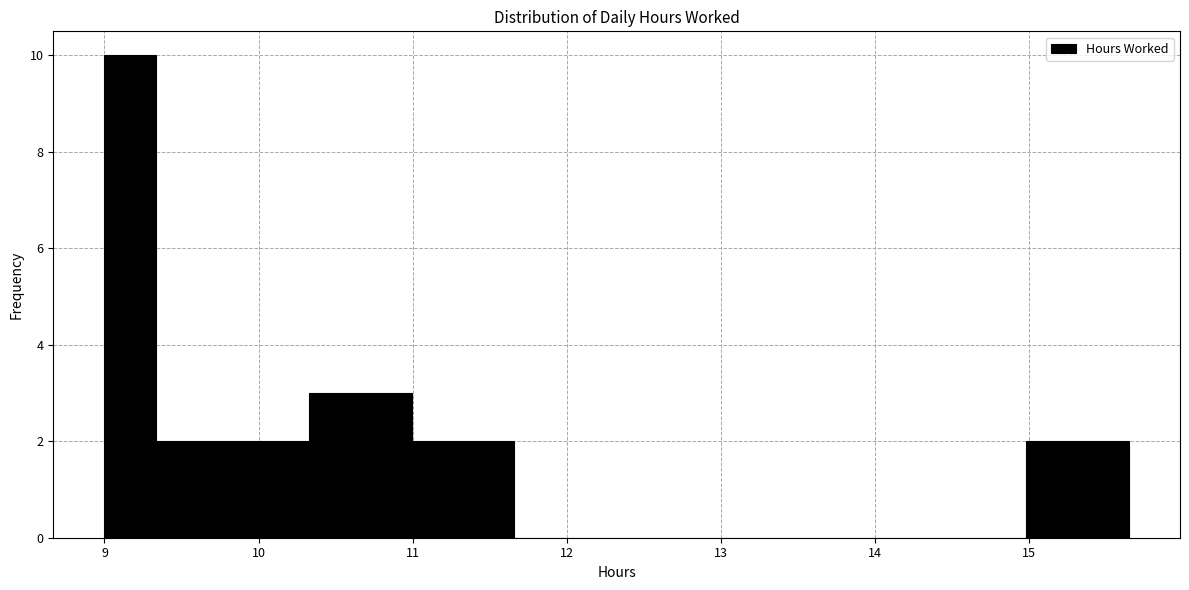

Around what value on the x-axis is the tallest bar? Give the approximate position of its centre, as read against the axis.

9.2